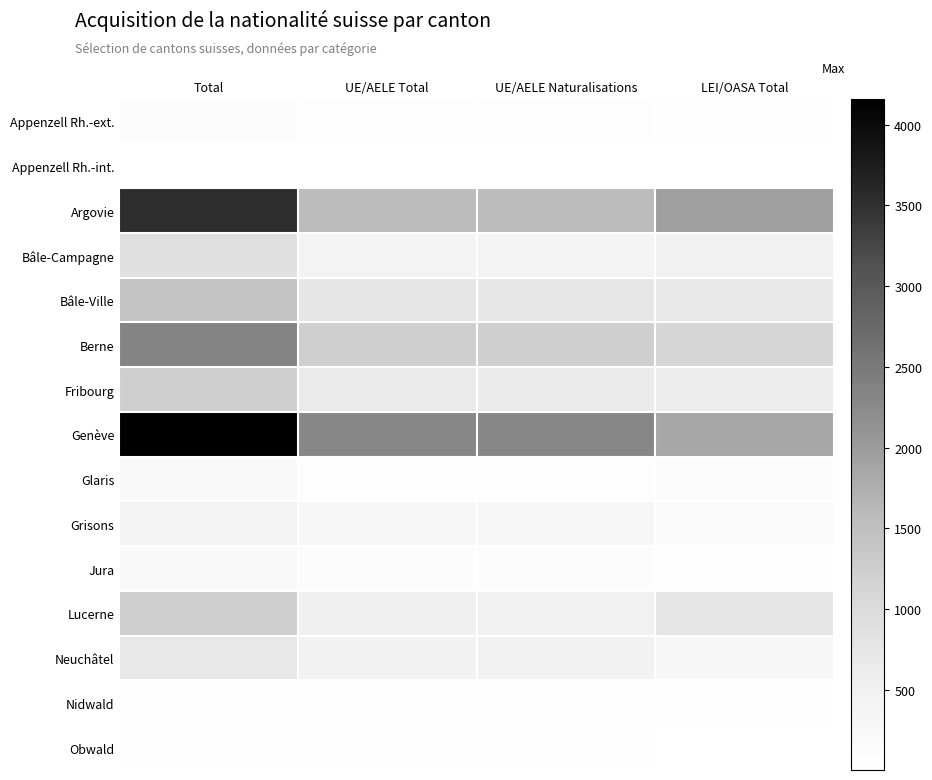

Reading left to right, extract all data points from this chart.

Appenzell Rh.-ext.: Total=110	UE/AELE Total=72	UE/AELE Naturalisations=70	LEI/OASA Total=38
Appenzell Rh.-int.: Total=19	UE/AELE Total=4	UE/AELE Naturalisations=4	LEI/OASA Total=15
Argovie: Total=3529	UE/AELE Total=1576	UE/AELE Naturalisations=1563	LEI/OASA Total=1953
Bâle-Campagne: Total=891	UE/AELE Total=425	UE/AELE Naturalisations=418	LEI/OASA Total=466
Bâle-Ville: Total=1430	UE/AELE Total=739	UE/AELE Naturalisations=734	LEI/OASA Total=691
Berne: Total=2339	UE/AELE Total=1231	UE/AELE Naturalisations=1221	LEI/OASA Total=1108
Fribourg: Total=1233	UE/AELE Total=655	UE/AELE Naturalisations=649	LEI/OASA Total=578
Genève: Total=4161	UE/AELE Total=2307	UE/AELE Naturalisations=2307	LEI/OASA Total=1854
Glaris: Total=191	UE/AELE Total=82	UE/AELE Naturalisations=82	LEI/OASA Total=109
Grisons: Total=401	UE/AELE Total=251	UE/AELE Naturalisations=250	LEI/OASA Total=150
Jura: Total=193	UE/AELE Total=116	UE/AELE Naturalisations=116	LEI/OASA Total=77
Lucerne: Total=1250	UE/AELE Total=497	UE/AELE Naturalisations=487	LEI/OASA Total=753
Neuchâtel: Total=702	UE/AELE Total=453	UE/AELE Naturalisations=449	LEI/OASA Total=249
Nidwald: Total=60	UE/AELE Total=34	UE/AELE Naturalisations=34	LEI/OASA Total=26
Obwald: Total=52	UE/AELE Total=33	UE/AELE Naturalisations=32	LEI/OASA Total=19